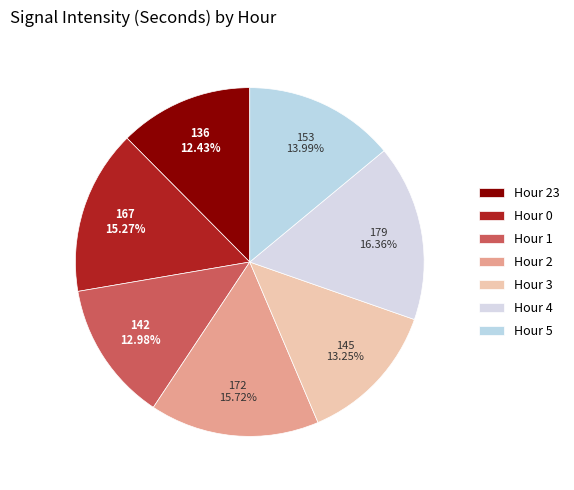

Is there any slice that represents more than half of the pie?

No